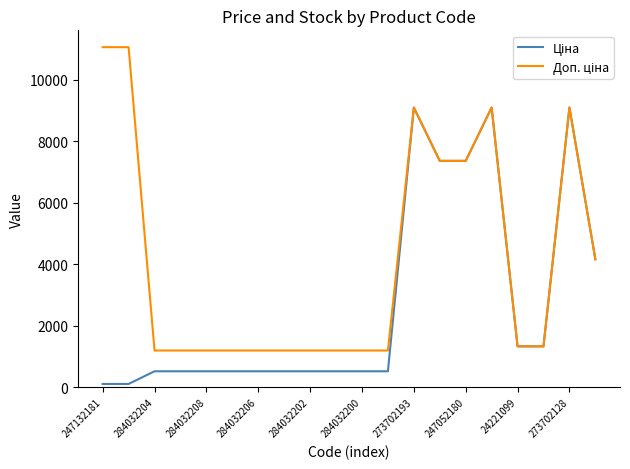

What is the maximum value shown in the chart?

11055.0